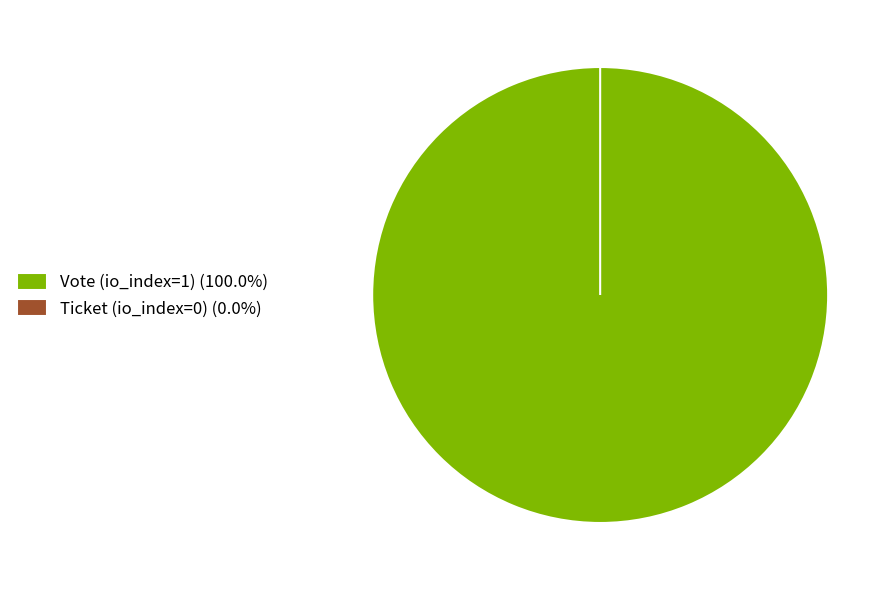

How much of the chart is everything except Ticket (io_index=0)?

100.0%